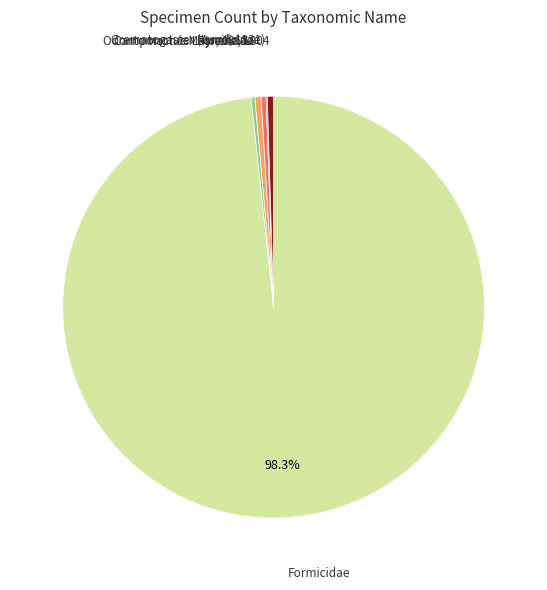

To the nearest percent, what percentage of the pie is Ponerinae?

0%